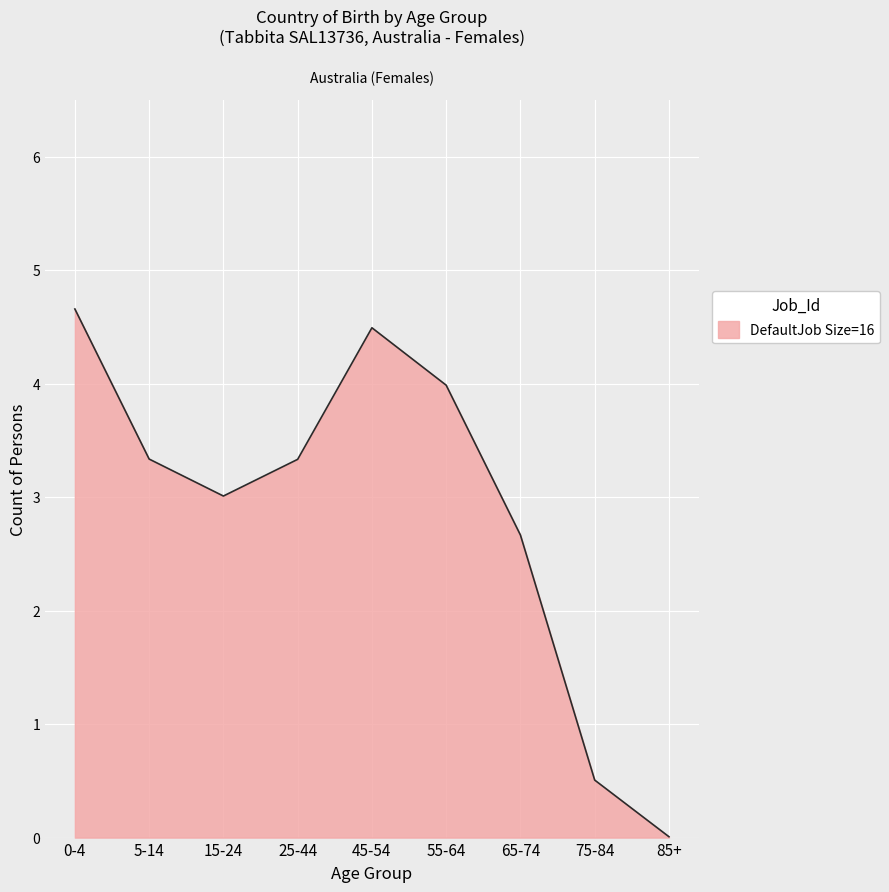

The value at 75-84 is 0.5. True or false?

True